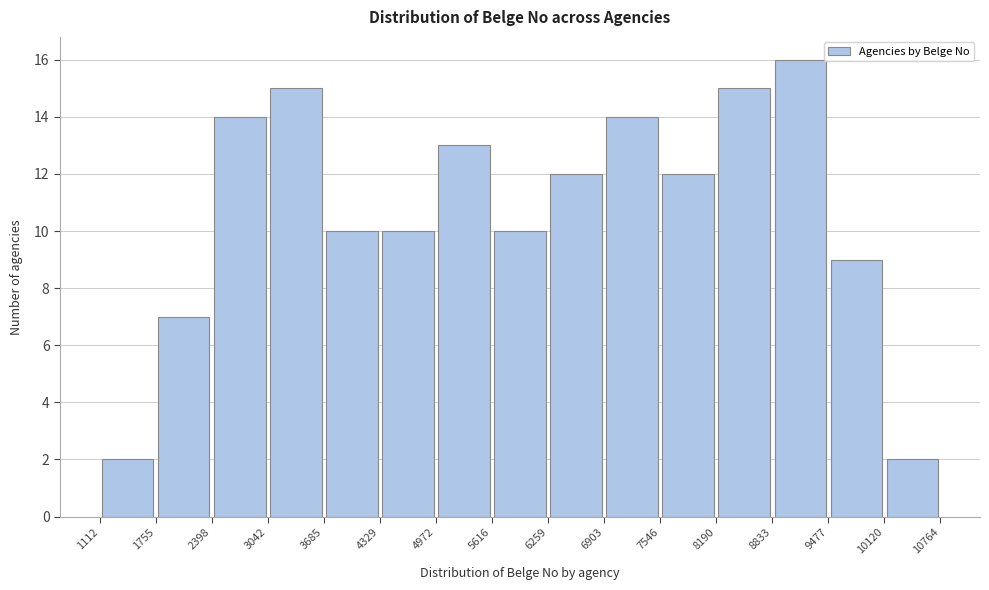

What is the height of the bar covering 4972 to 5616 on the x-axis? The values are not printed on the chart, so give them approximately, as read against the axis.

13